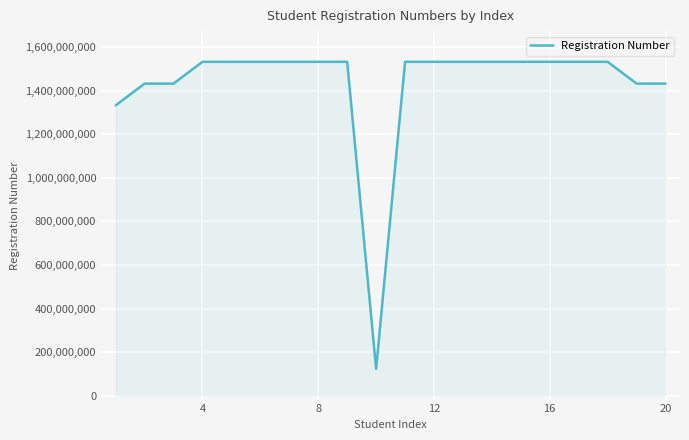

True or false: there are more than 0 points higher than both neighbors.

True